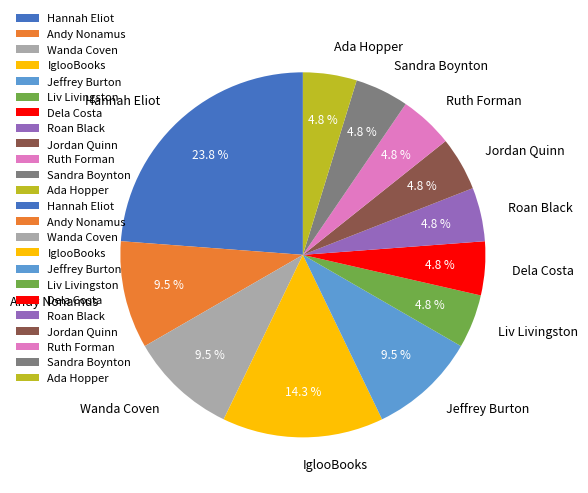

What is the largest slice in the pie chart?

Hannah Eliot